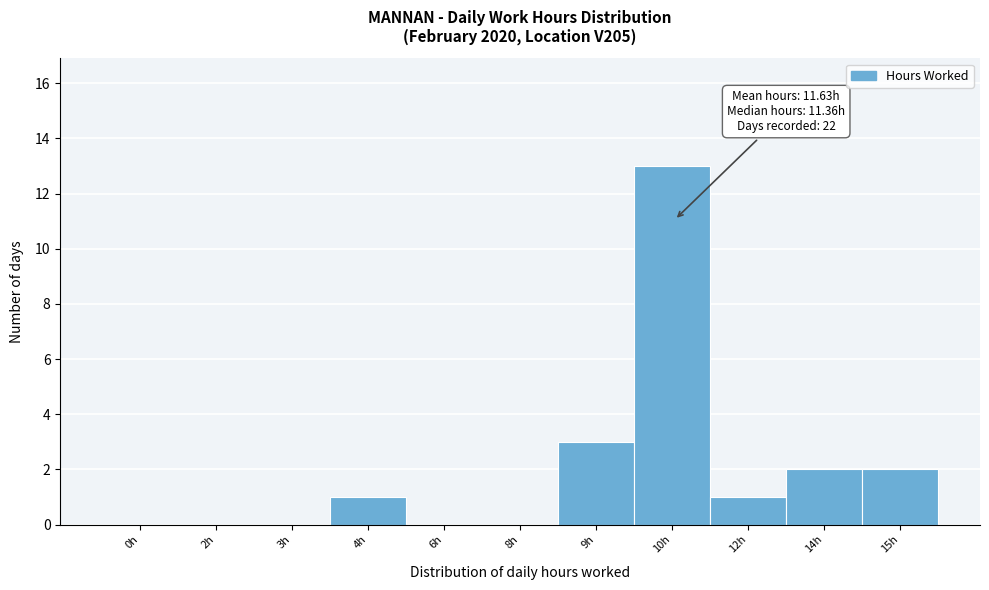

Reading right to left, what are all the values shown in this chart?

15h=2	14h=2	12h=1	10h=13	9h=3	8h=0	6h=0	4h=1	3h=0	2h=0	0h=0